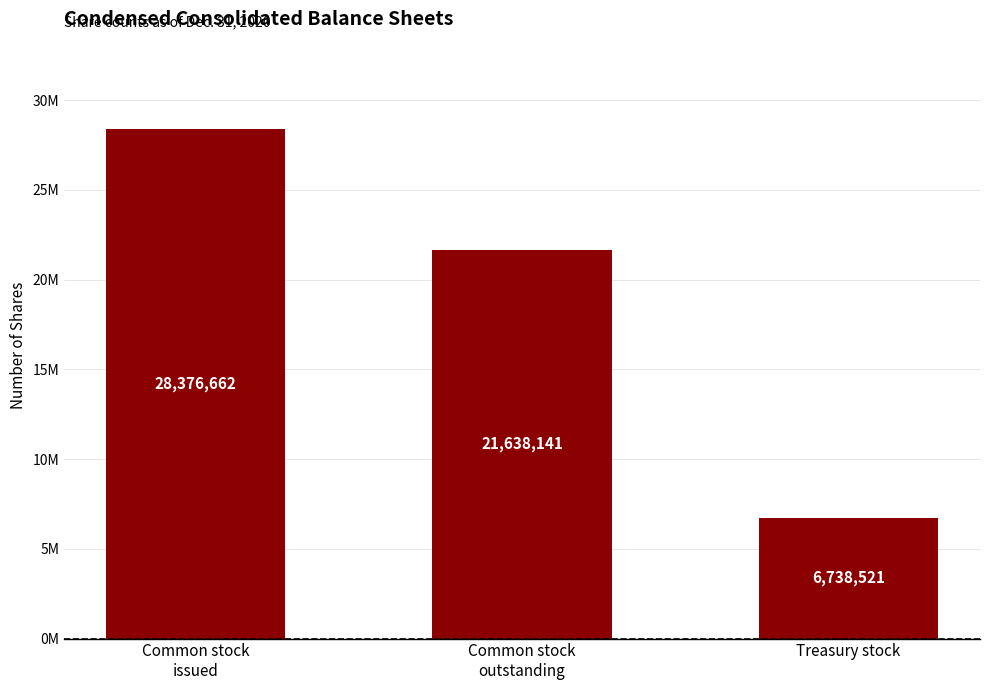

Rank the categories by value from lowest to highest.

Treasury stock, Common stock
outstanding, Common stock
issued